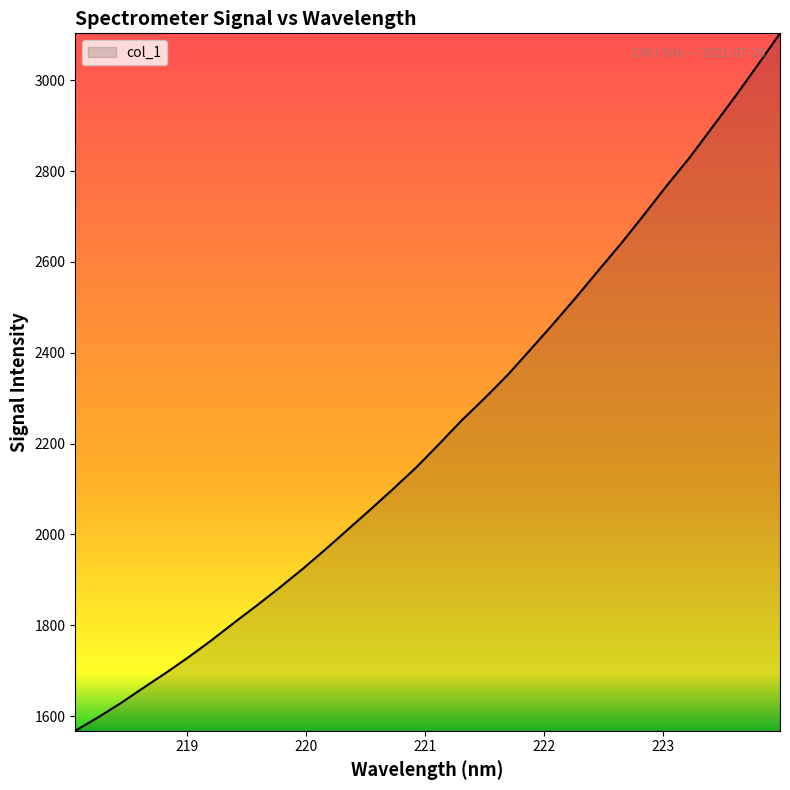

What is the minimum value shown in the chart?

1567.7